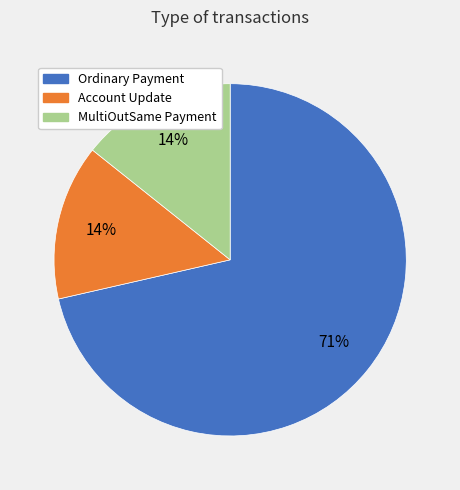

True or false: Account Update accounts for 14% of the total.

True